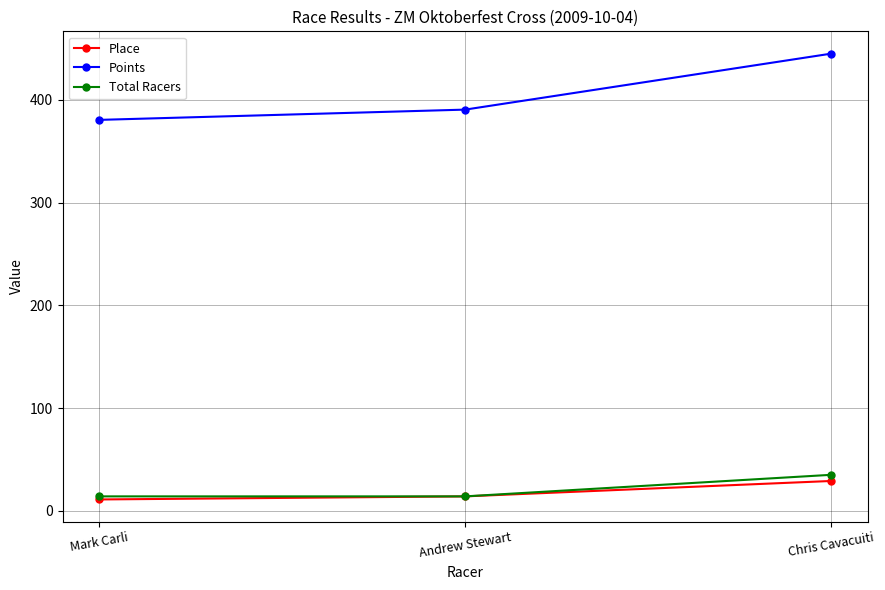

What is the difference between the maximum and minimum values in the Total Racers series?

21.0